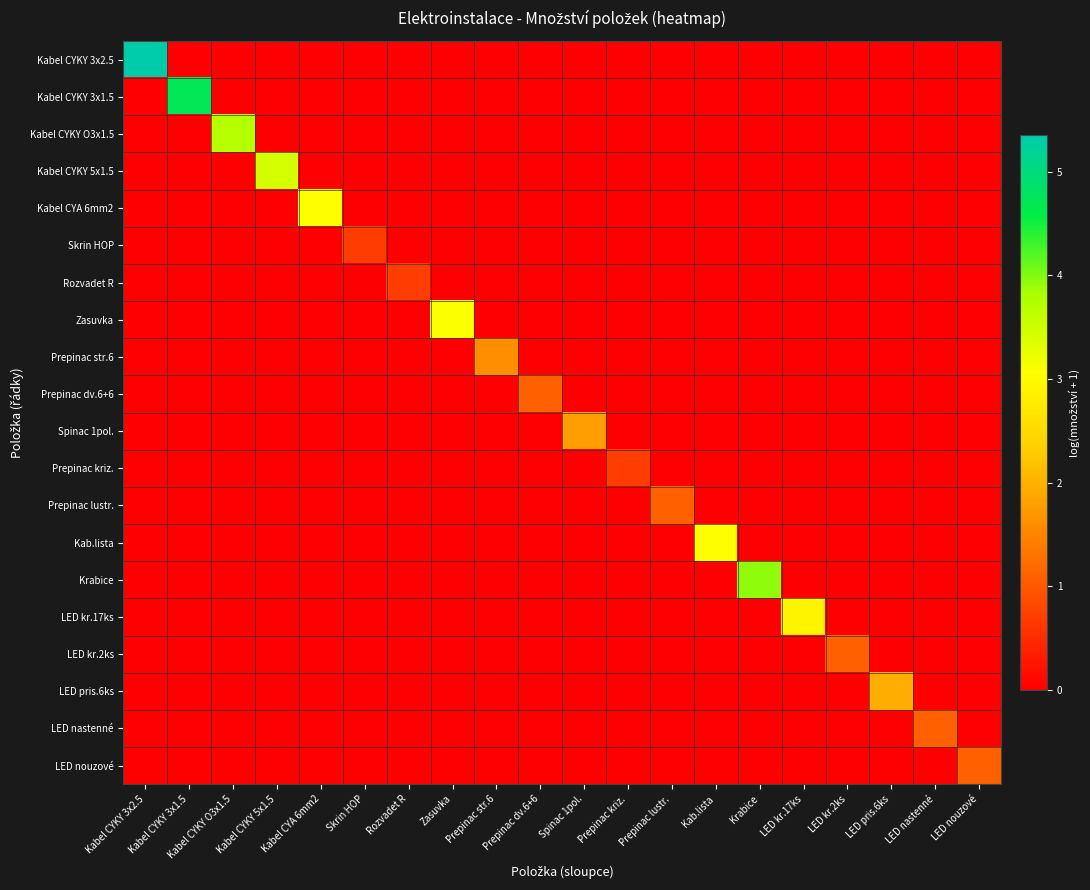

At how many categories does at least one series exceed 1?

17